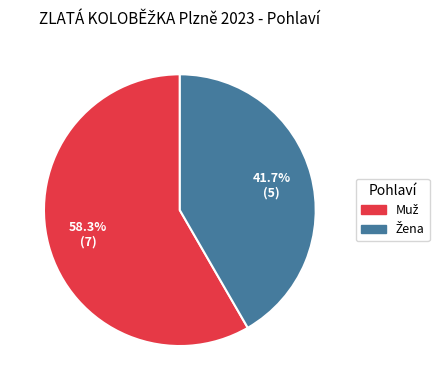

Is there a majority slice in this chart?

Yes